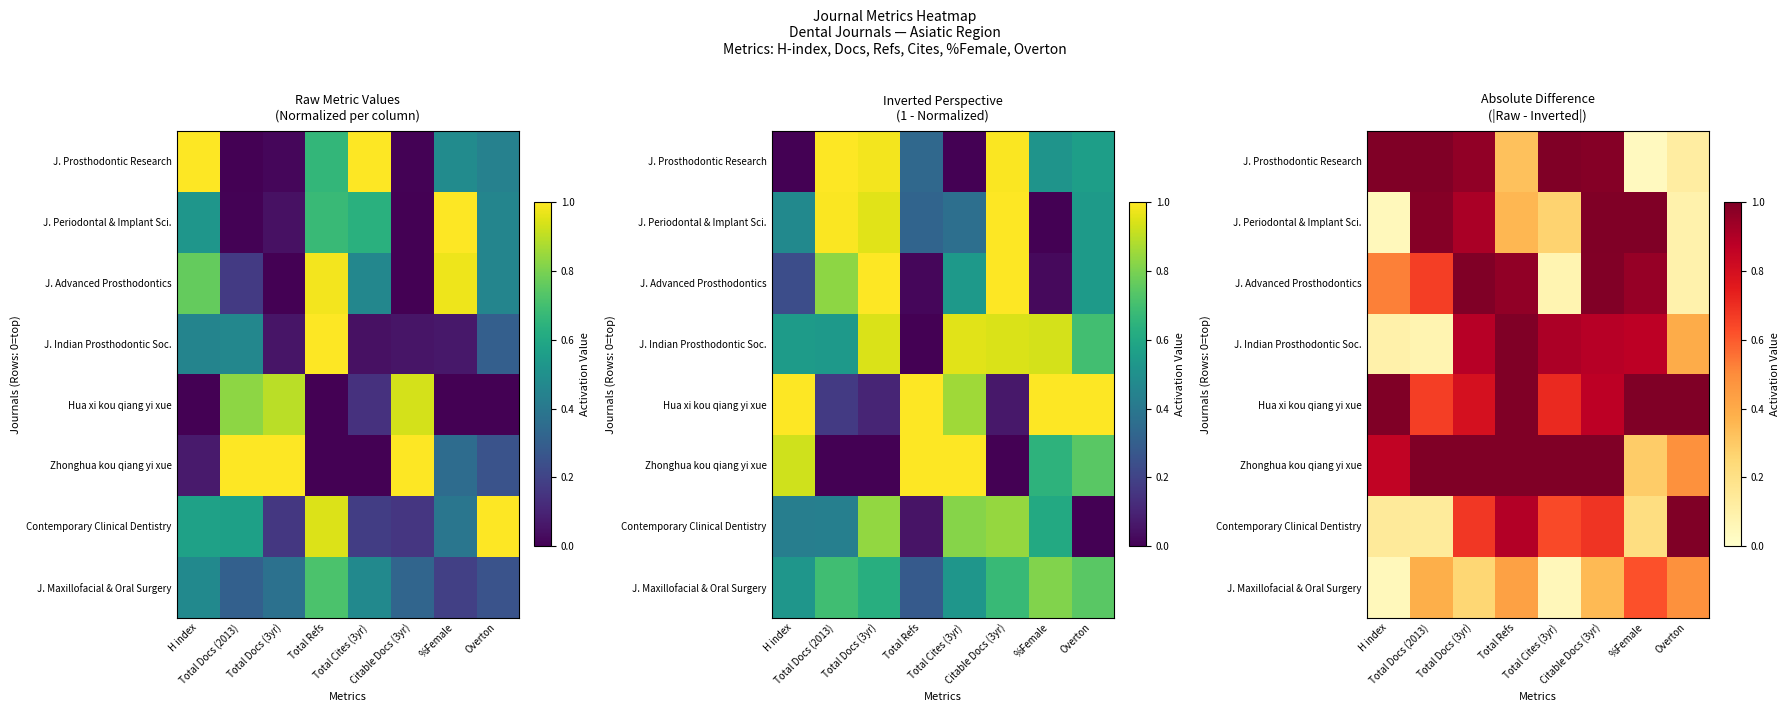

Is it true that J. Maxillofacial & Oral Surgery equals 0.1 at Total Cites (3yr)?

True